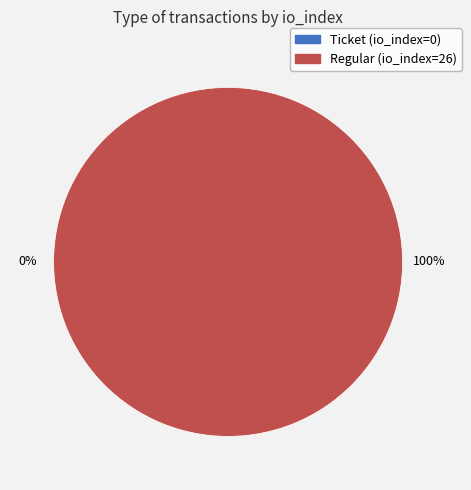

Which category has the biggest portion of the pie?

Regular (io_index=26)